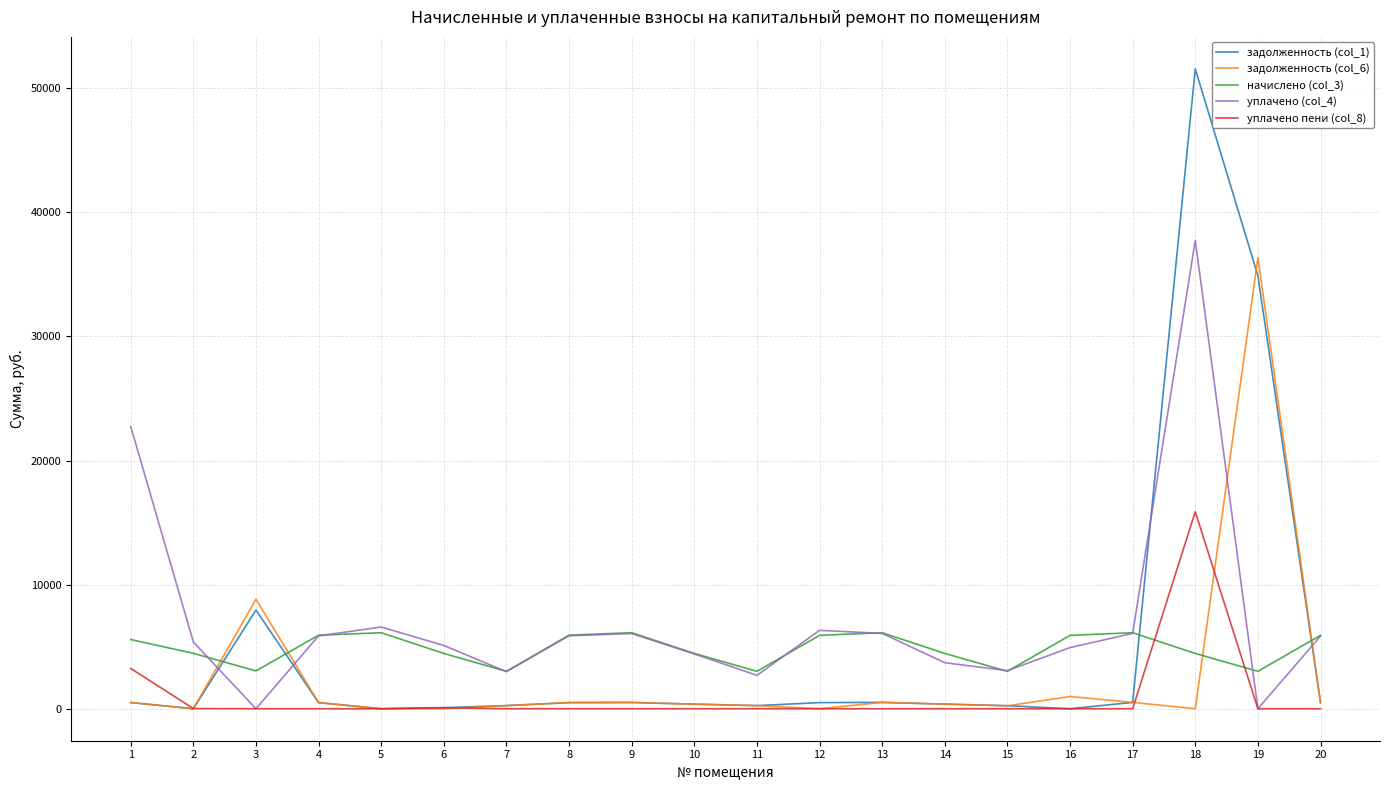

Between which two adjacent categories do уплачено (col_4) and задолженность (col_6) first intersect?

2 and 3